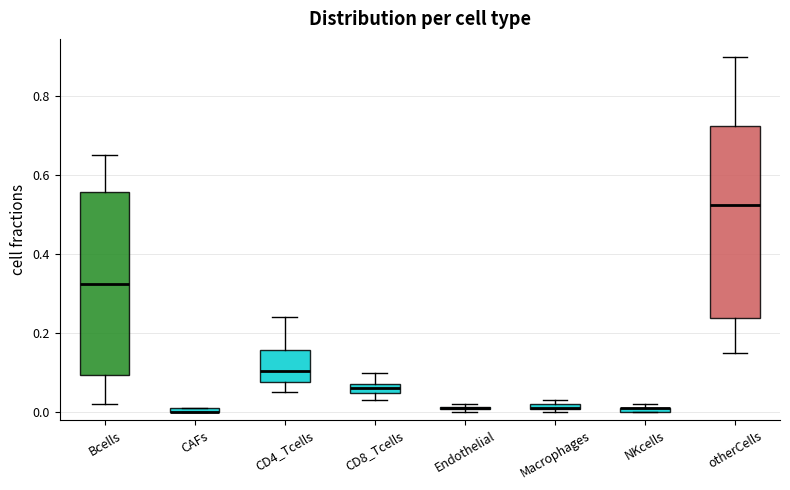

Where is the lower edge of the box for CAFs on the y-axis? The values are not printed on the chart, so give them approximately, as read against the axis.

0.00